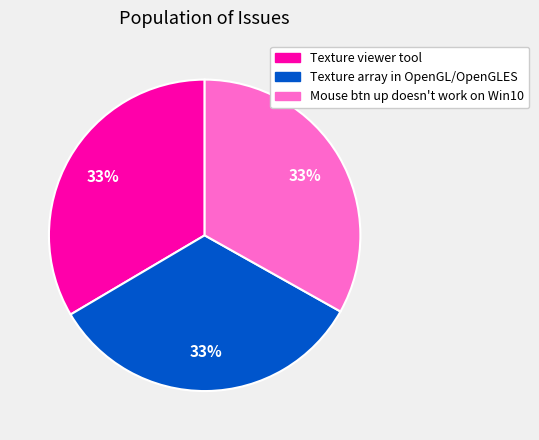

To the nearest percent, what is the average slice percentage?

33%